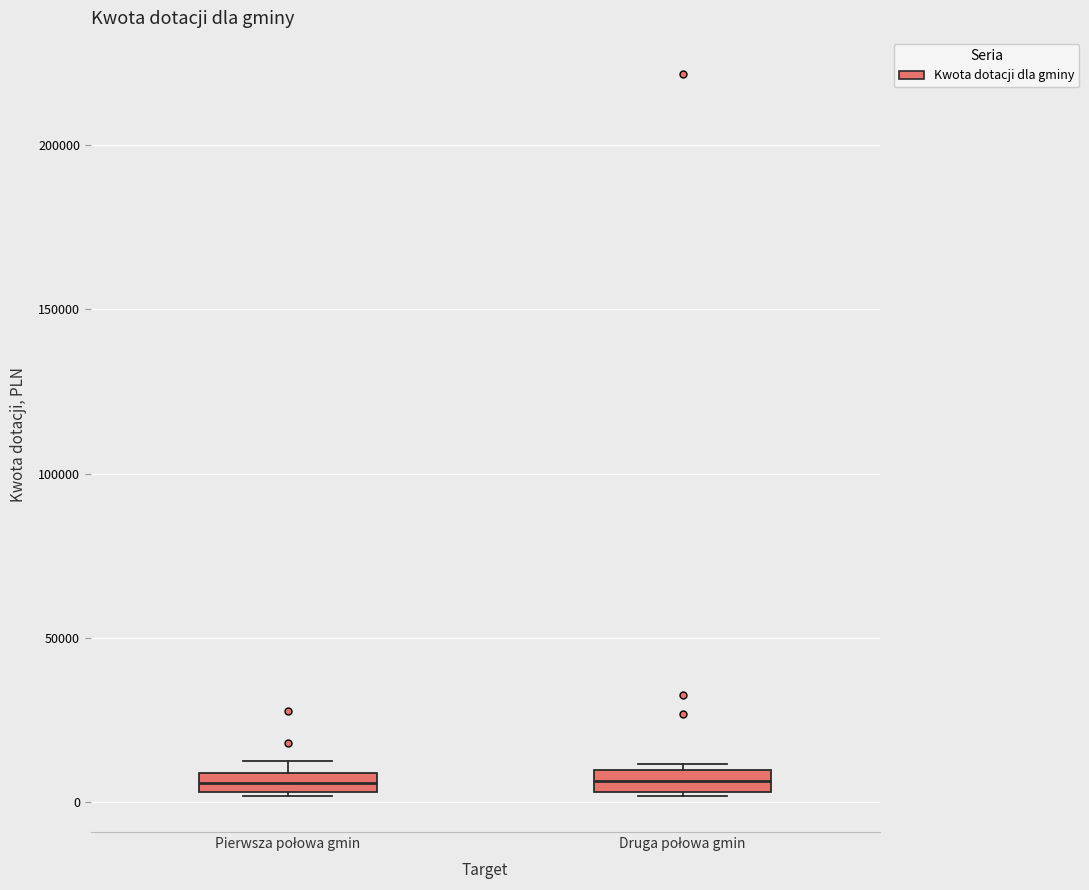

Where is the lower edge of the box for Druga połowa gmin on the y-axis? The values are not printed on the chart, so give them approximately, as read against the axis.

5000